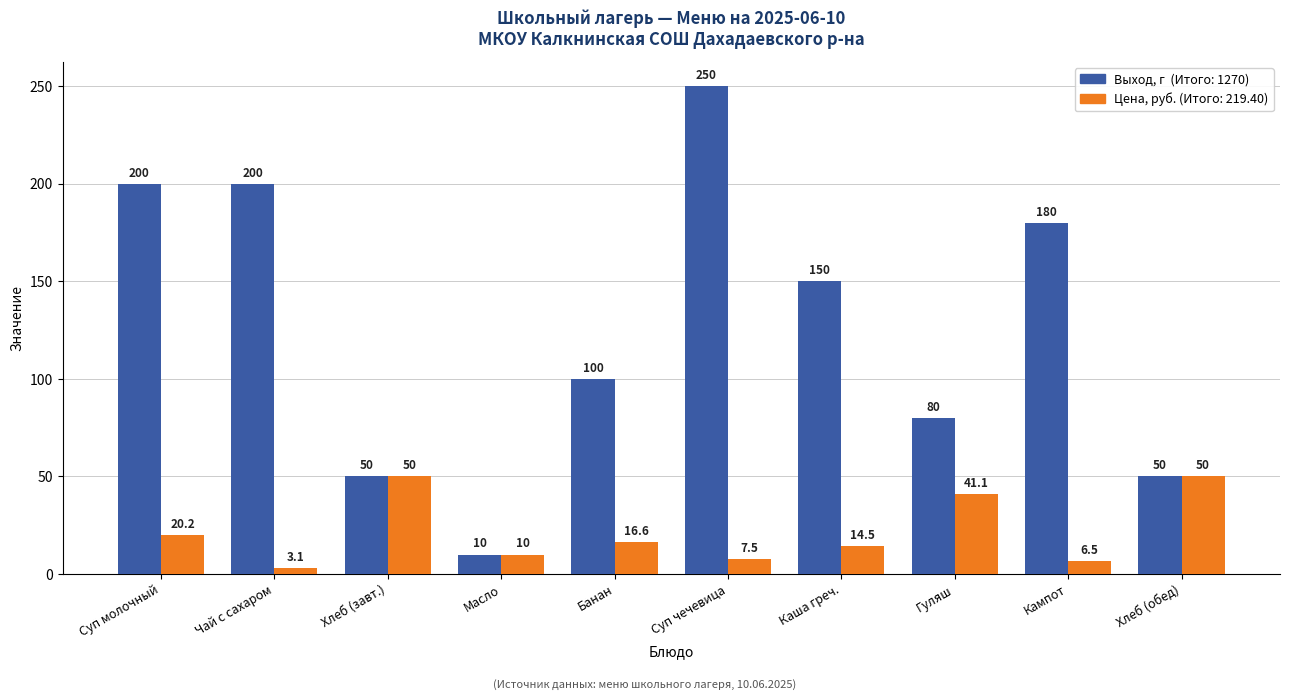

How many series are shown in this chart?

2